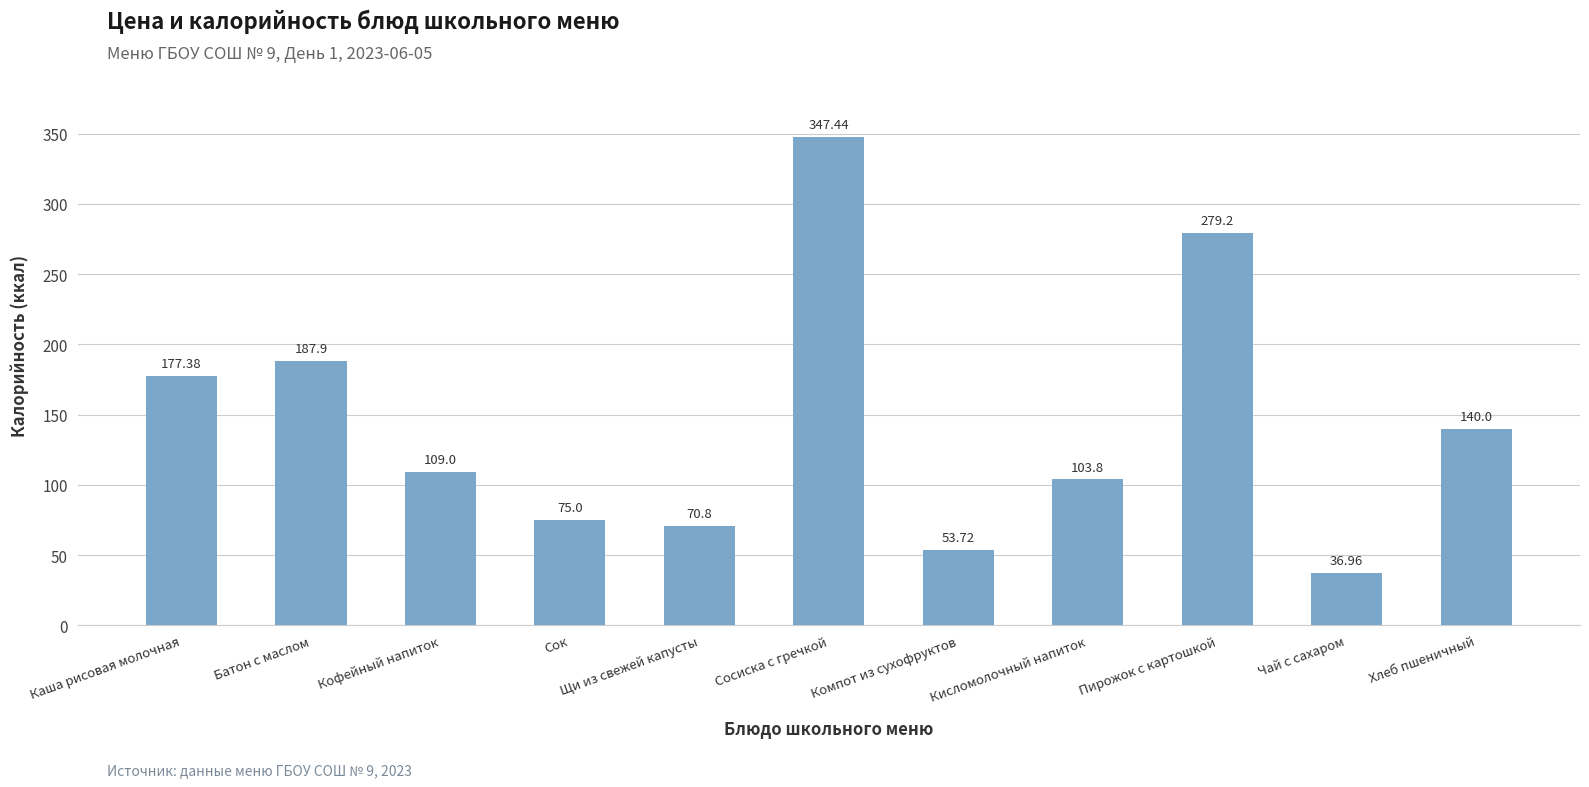

Reading left to right, what are all the values shown in this chart?

177.4	187.9	109.0	75.0	70.8	347.4	53.7	103.8	279.2	37.0	140.0